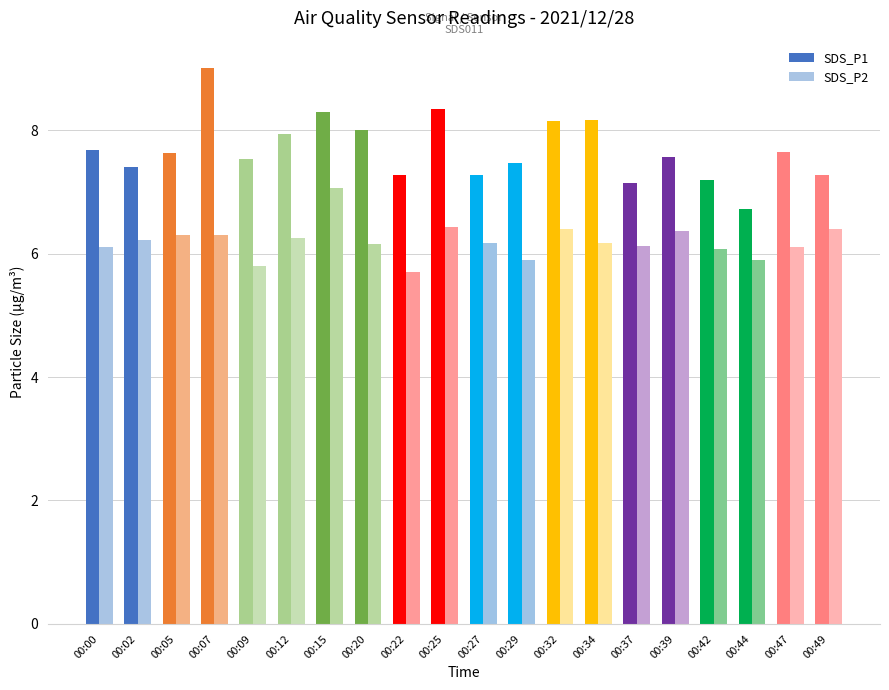

Rank the series by their maximum value, from highest to lowest.

SDS_P1, SDS_P2